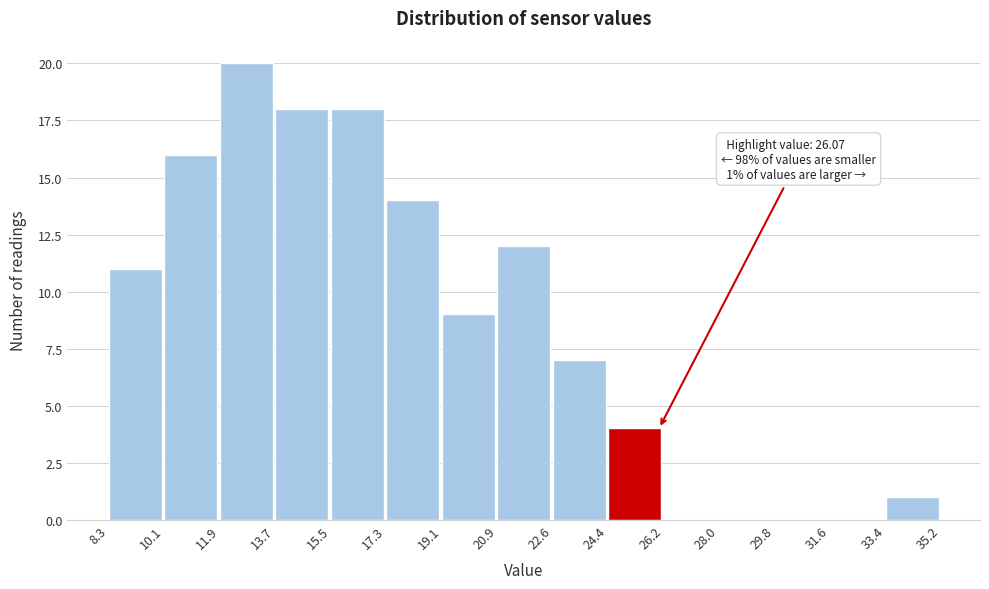

Over which range of the x-axis is the bar tallest?

11.9 to 13.7